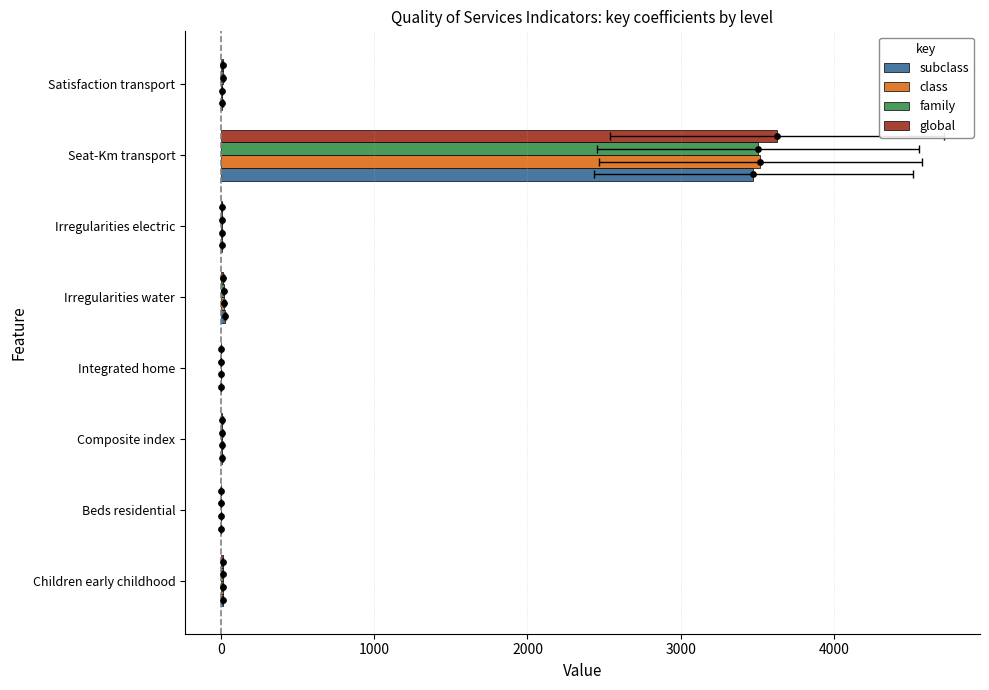

Which series has the largest total across all categories?

global